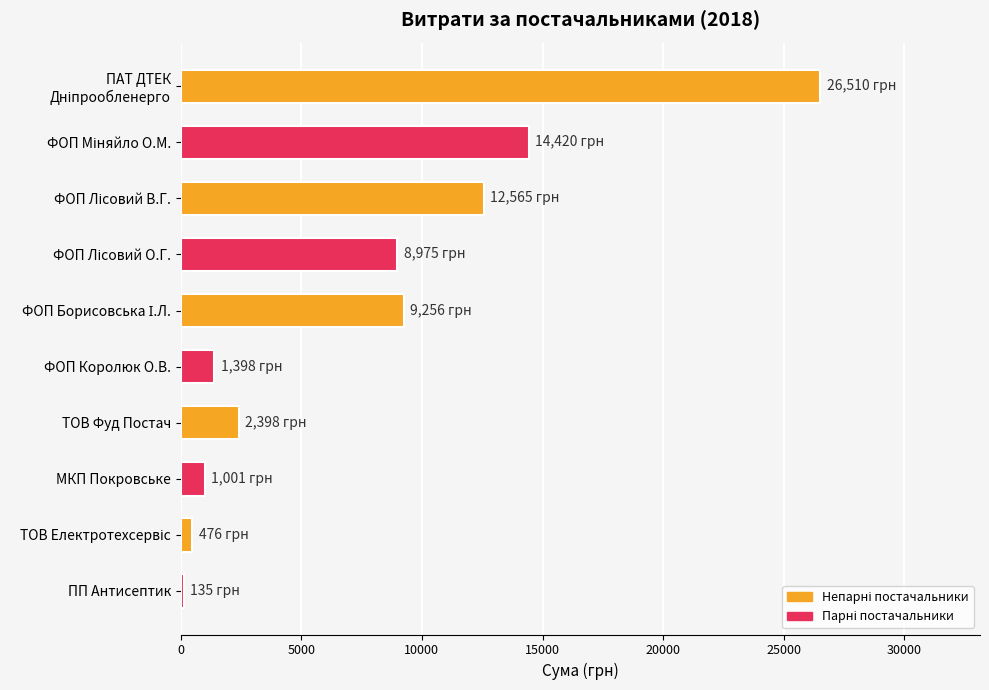

What is the value of the 3rd bar from the top?

12564.7